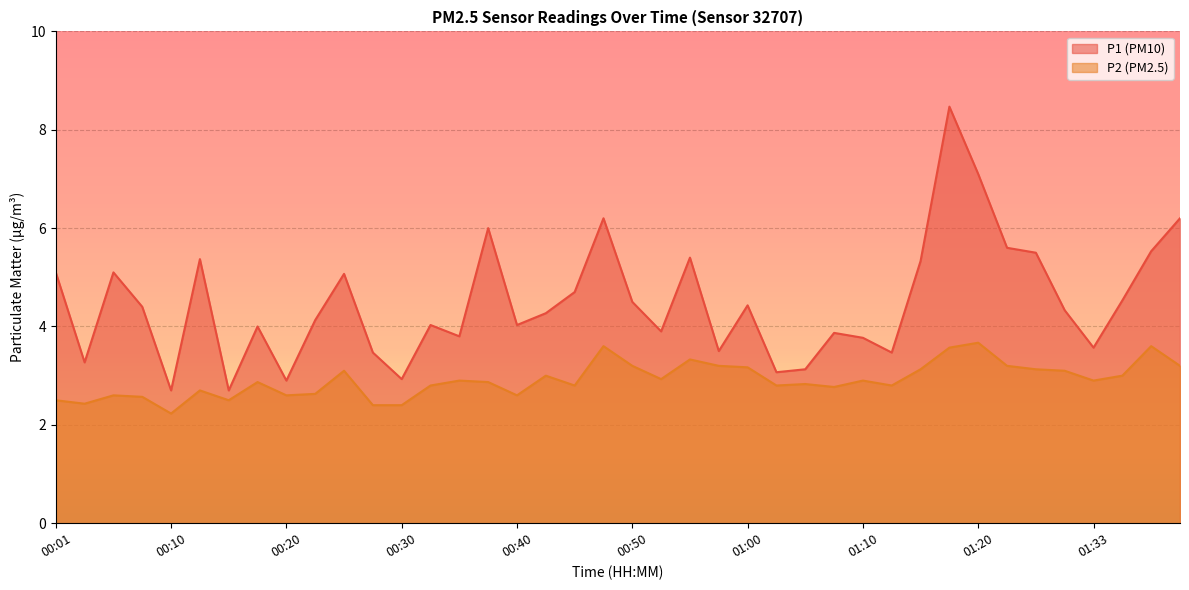

What is the total value across all series at 00:30?

5.3